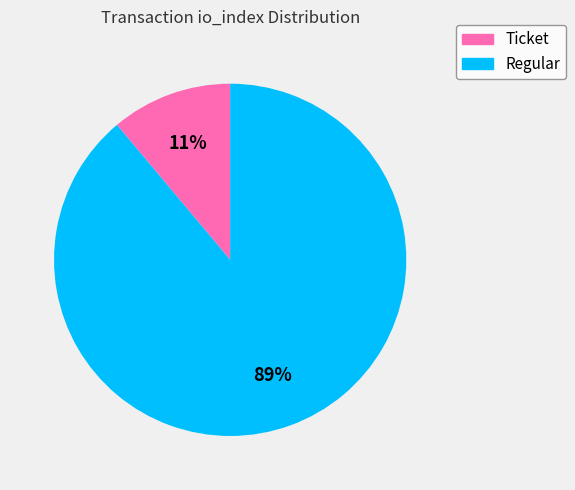

To the nearest percent, what is the difference between the largest and smallest slice percentages?

78%